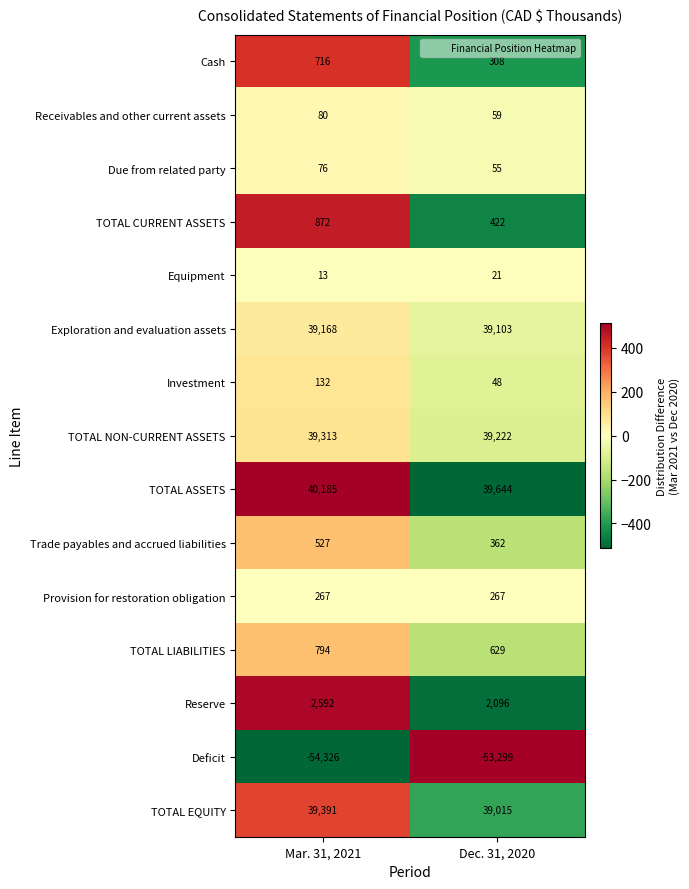

True or false: Provision for restoration obligation has a value of 476 at Mar. 31, 2021.

False